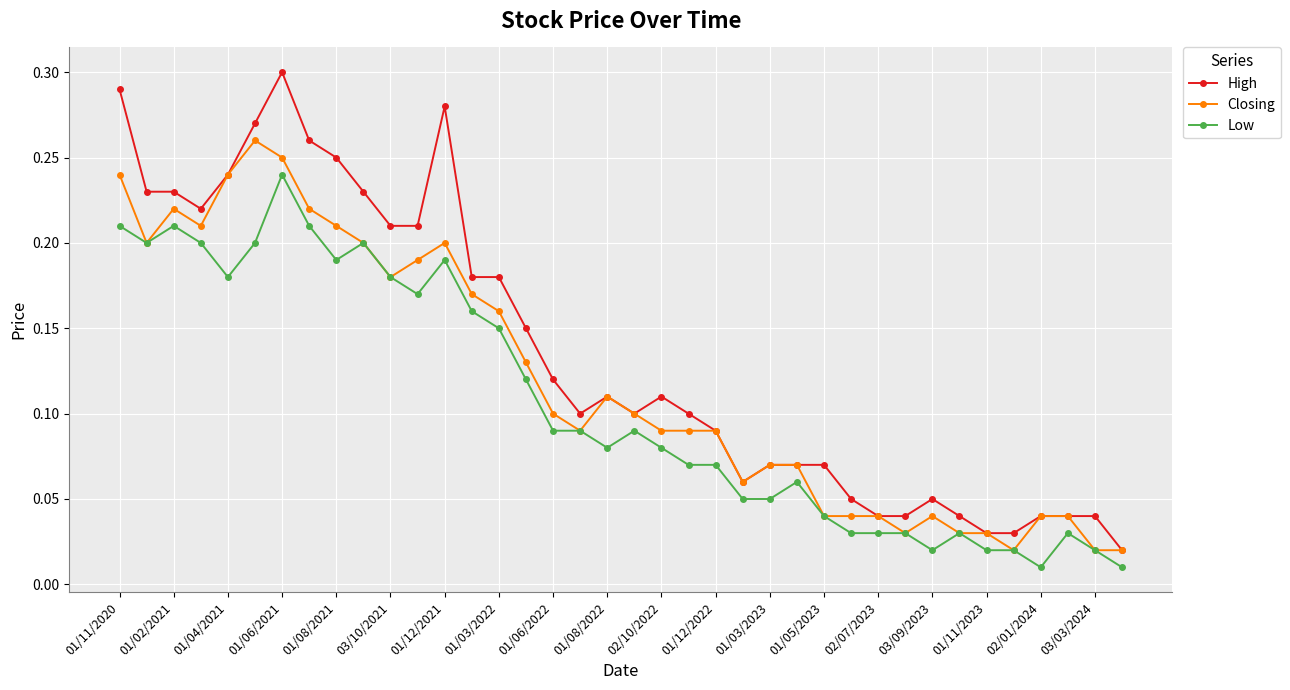

True or false: Closing has more than 0 points higher than both neighbors.

True